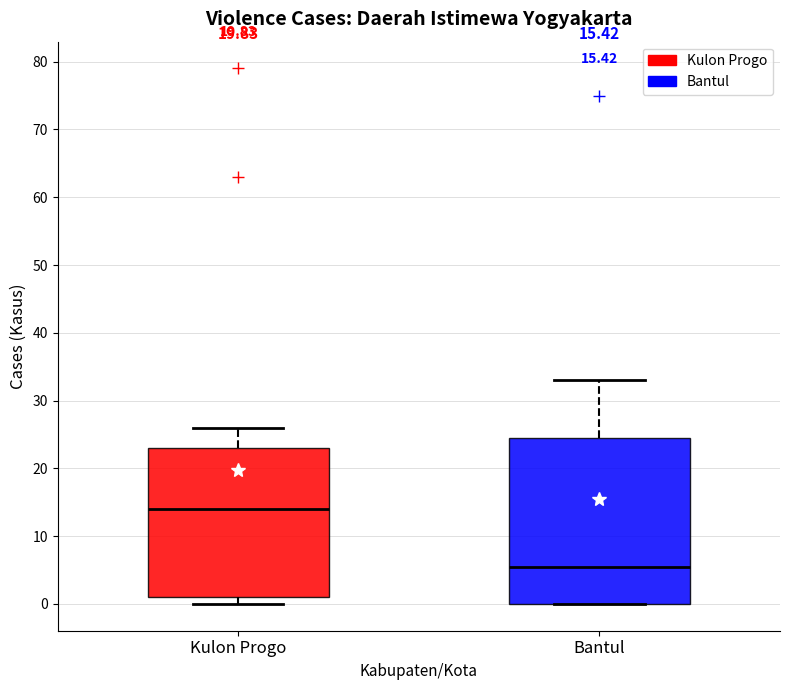

Which box is the tallest, from its lower edge to its upper edge?

Bantul